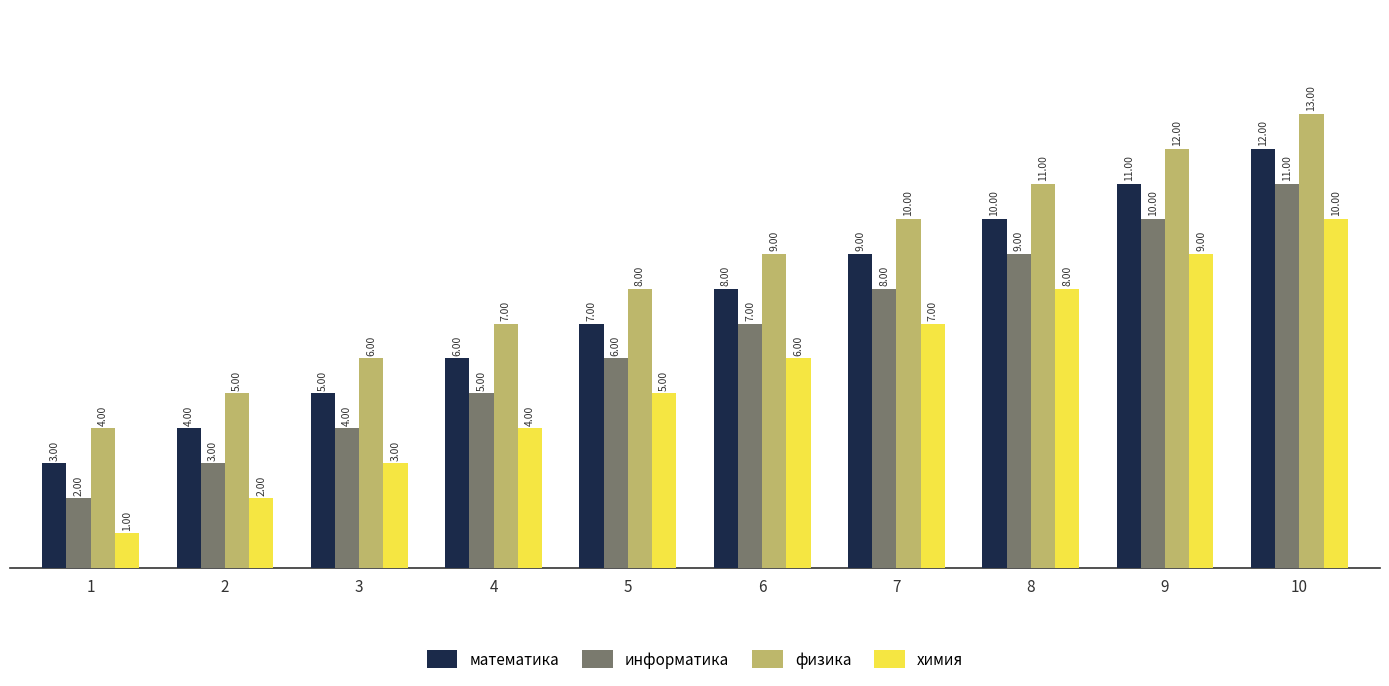

What value does the математика series have at 6?

8